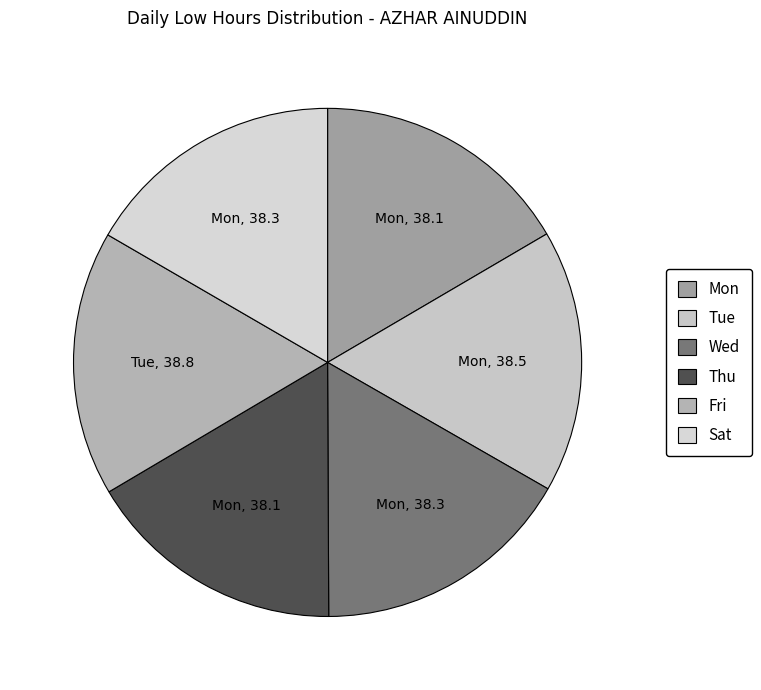

Is there any slice that represents more than half of the pie?

No